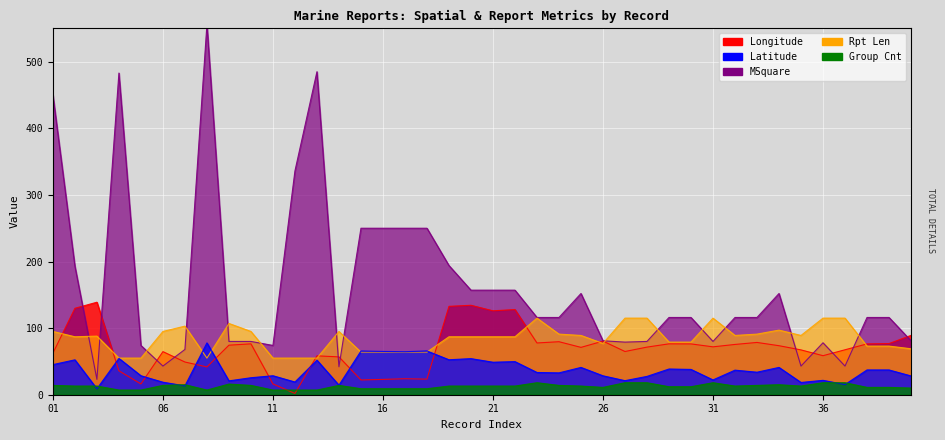

List the series in order of their peak value, lowest first.

GROUP_CNT, LAT, RPT_LEN, LONG, MSQUARE